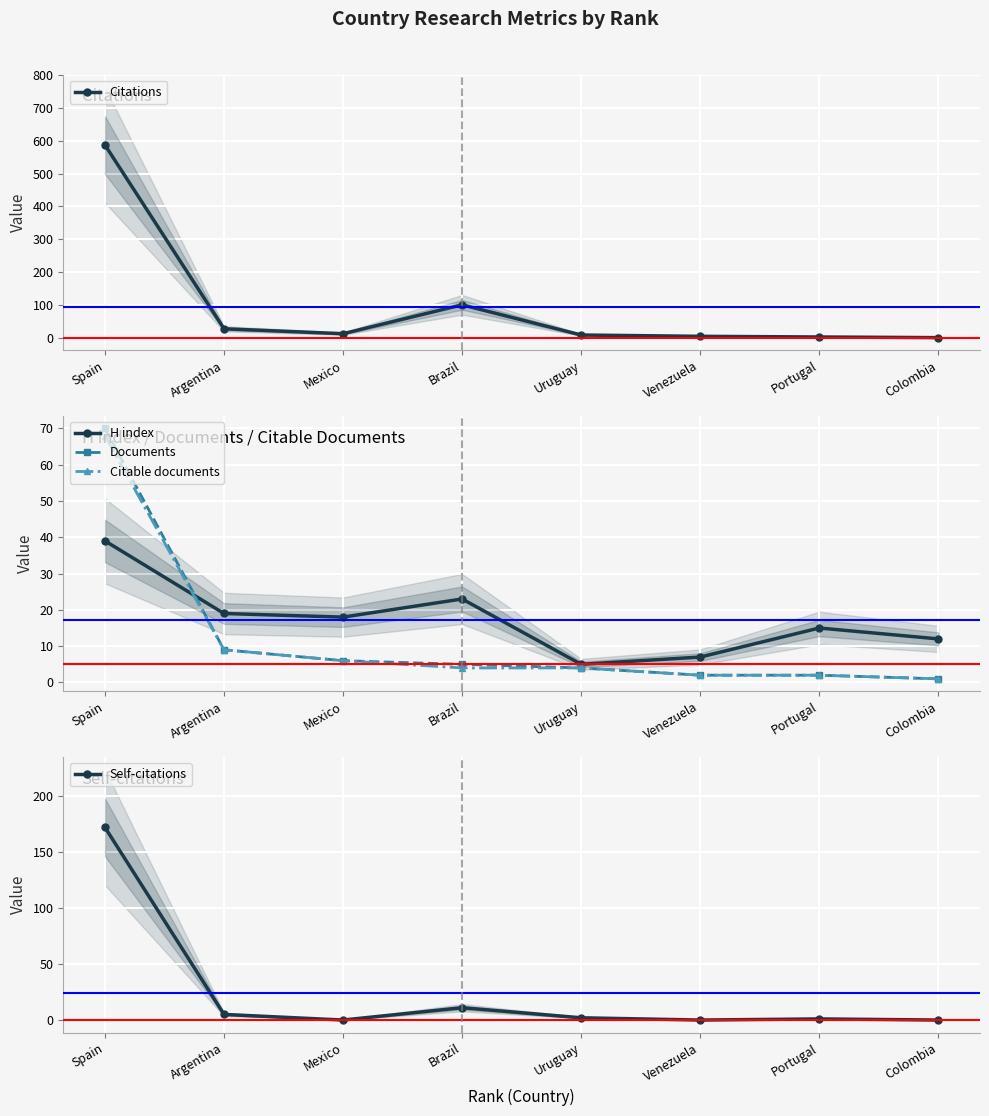

What is the average value of the Self-citations series?

24